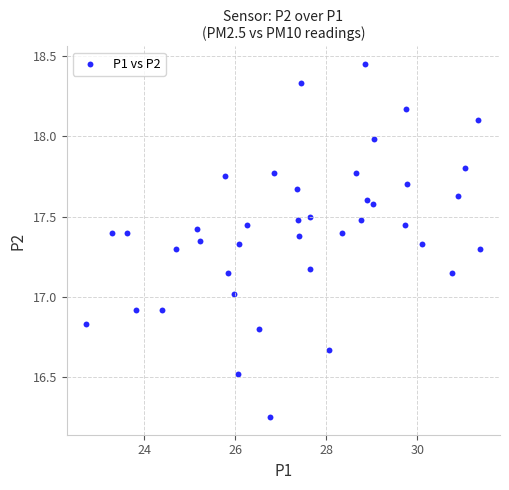

What is the range of X values (max minus min)?

8.6